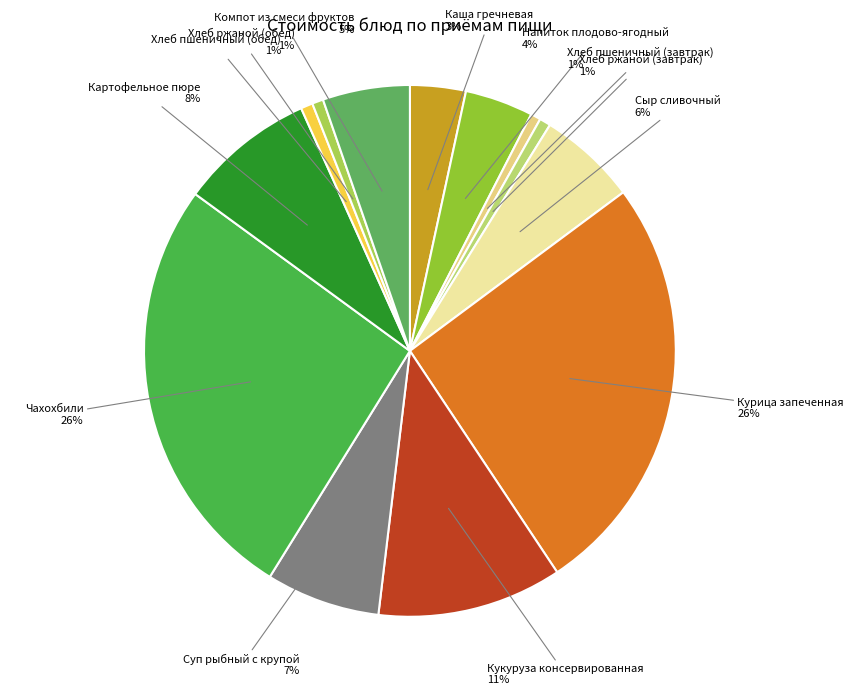

Count the number of slices in the pie.

13